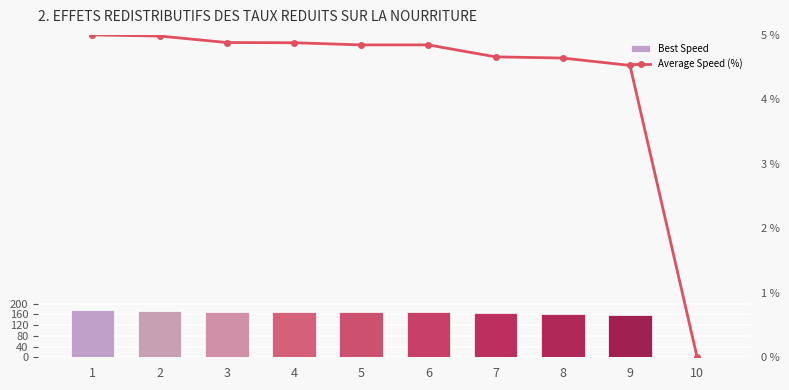

What is the difference between the maximum and minimum values in the Best Speed series?

174.2